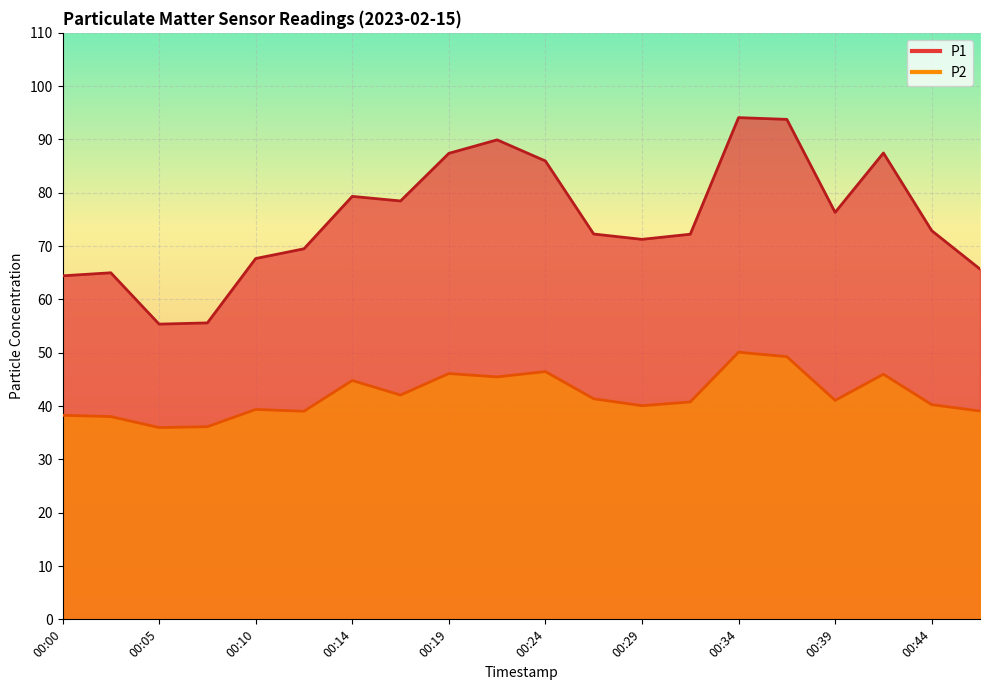

How many interior local peaks does the P2 series have?

6